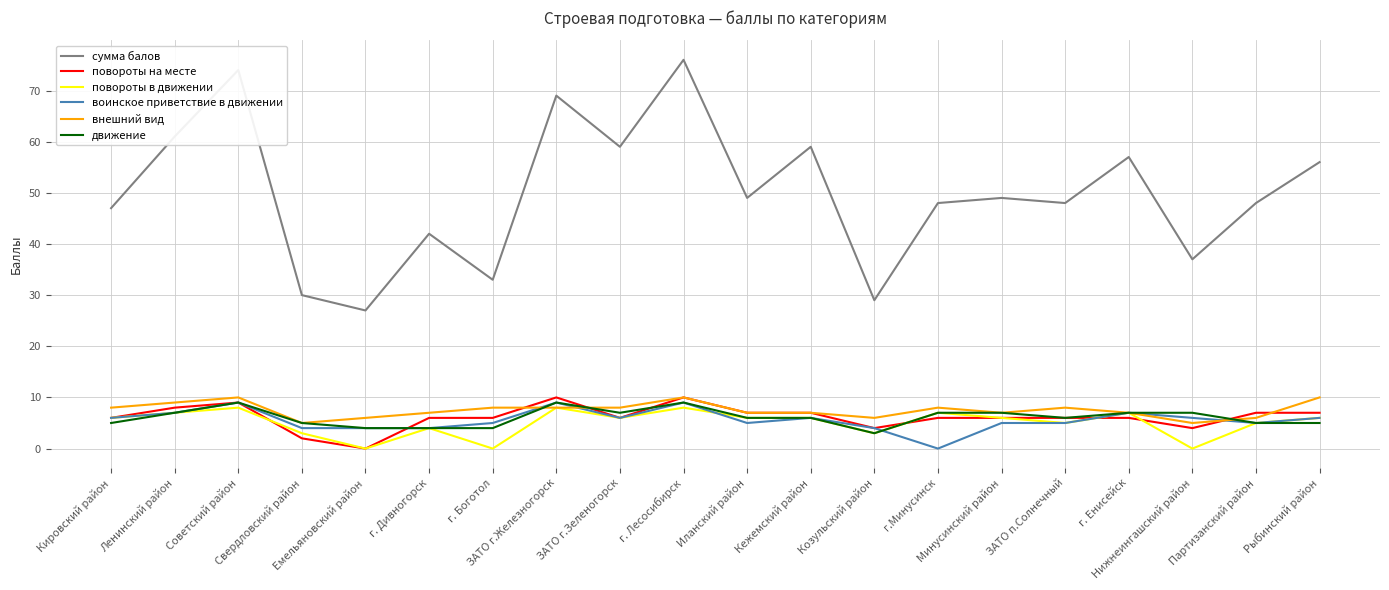

Is the value of повороты в движении at г. Дивногорск greater than the value of сумма балов at Партизанский район?

No